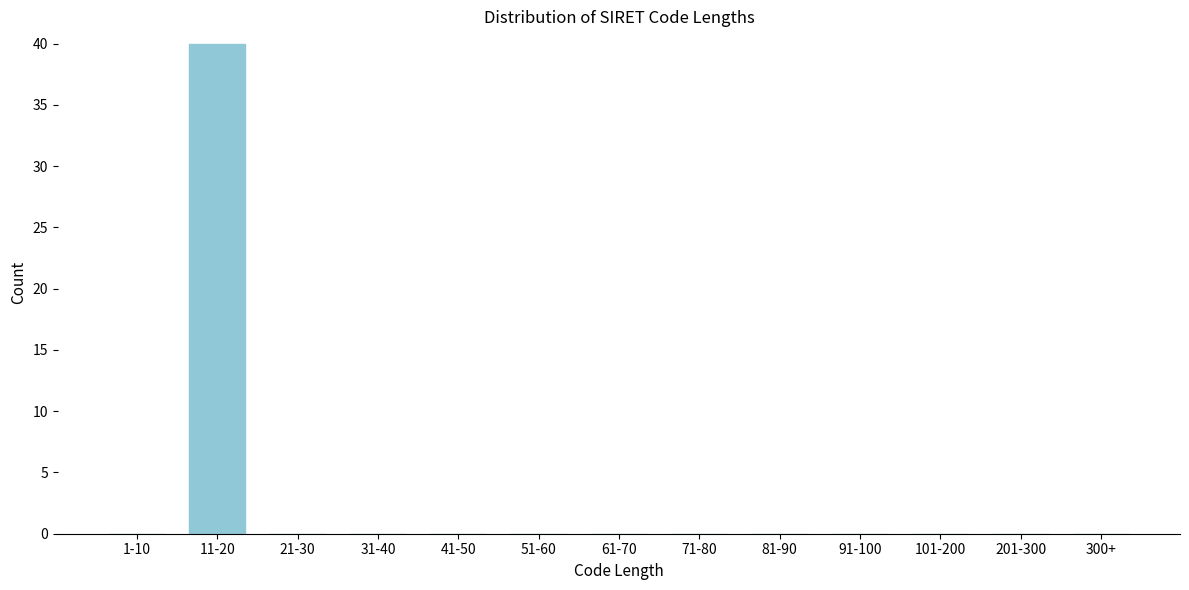

Reading right to left, extract all data points from this chart.

300+=0	201-300=0	101-200=0	91-100=0	81-90=0	71-80=0	61-70=0	51-60=0	41-50=0	31-40=0	21-30=0	11-20=40	1-10=0